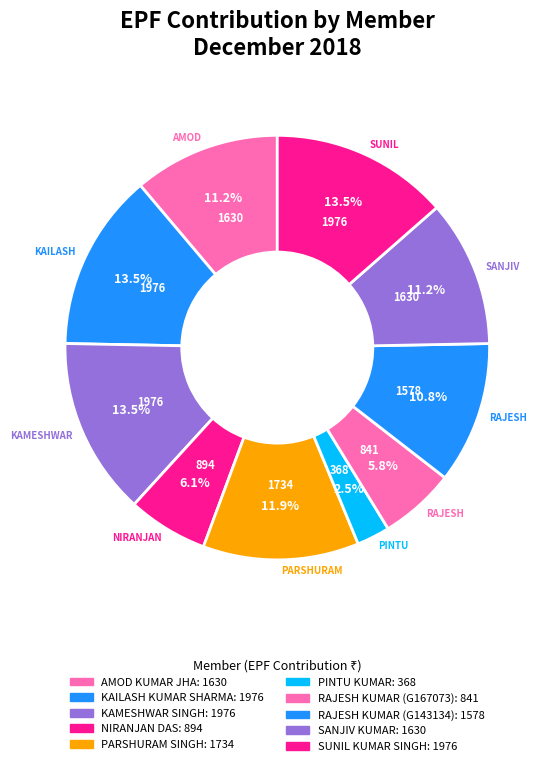

Is it true that KAMESHWAR SINGH is 14% of the pie?

True